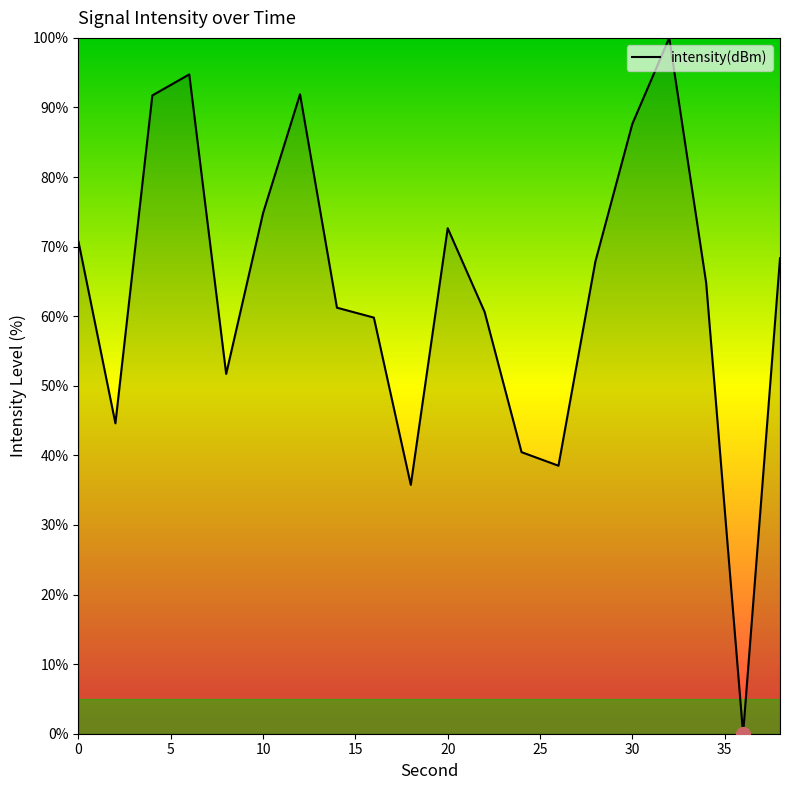

What is the maximum value shown in the chart?

100.0